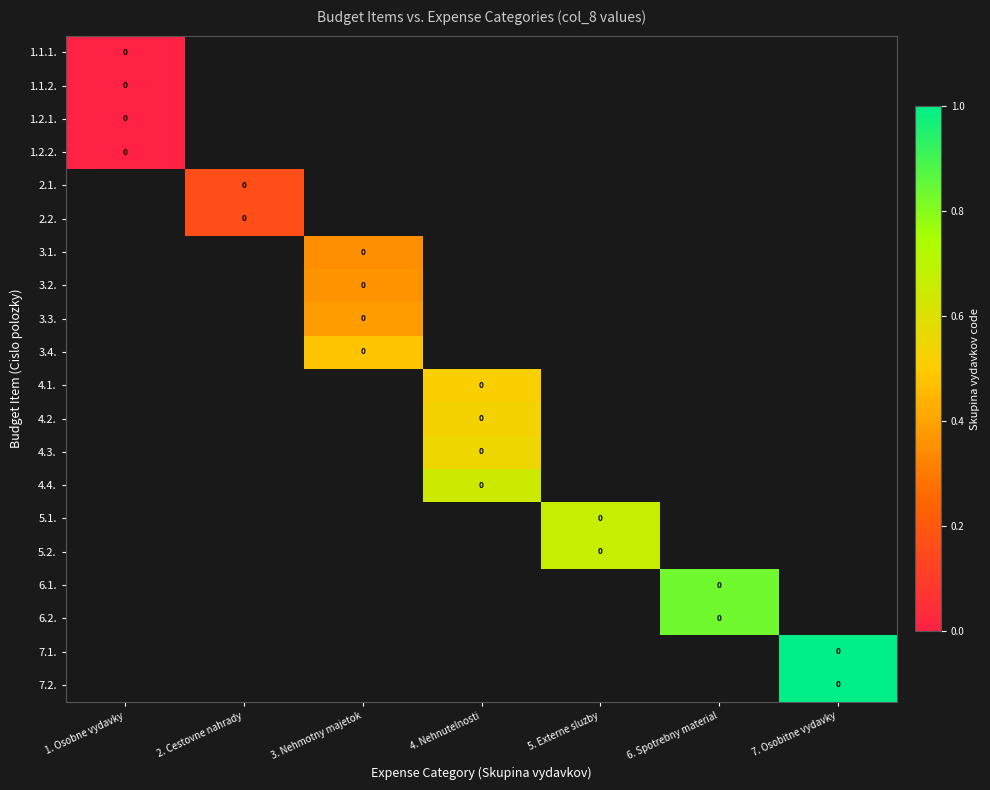

List the series in order of their peak value, highest first.

1.1.1., 1.1.2., 1.2.1., 1.2.2., 2.1., 2.2., 3.1., 3.2., 3.3., 3.4., 4.1., 4.2., 4.3., 4.4., 5.1., 5.2., 6.1., 6.2., 7.1., 7.2.